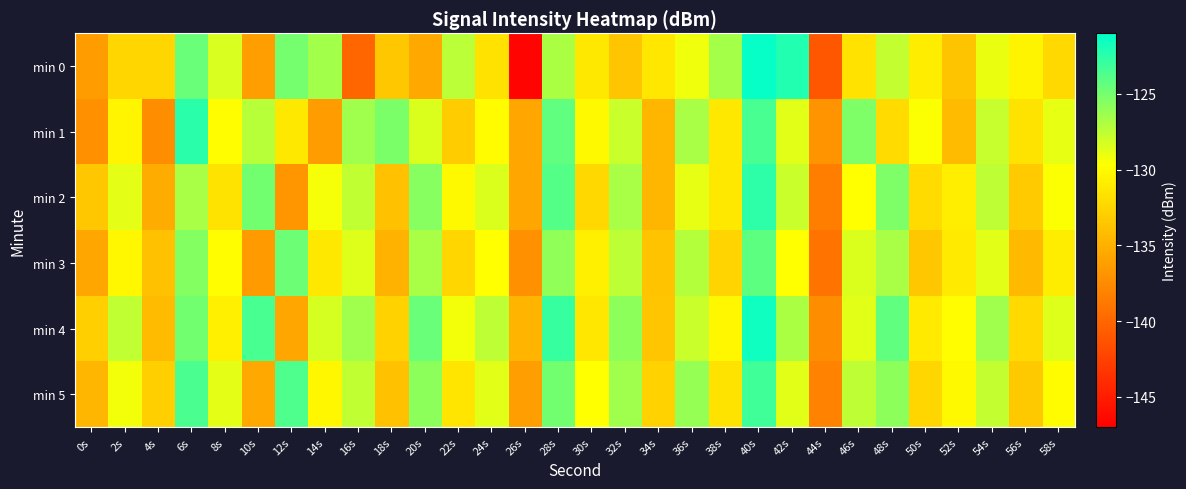

Reading left to right, list all the values displayed in this chart.

min 0: 0s=-136.4	2s=-132.4	4s=-132.4	6s=-124.6	8s=-128.4	10s=-136.2	12s=-125.1	14s=-126.5	16s=-140.0	18s=-133.5	20s=-135.5	22s=-127.3	24s=-131.7	26s=-146.7	28s=-126.9	30s=-131.2	32s=-133.5	34s=-131.3	36s=-129.2	38s=-126.6	40s=-121.2	42s=-122.1	44s=-141.0	46s=-131.6	48s=-127.7	50s=-130.9	52s=-133.6	54s=-129.0	56s=-130.4	58s=-132.2
min 1: 0s=-137.2	2s=-130.3	4s=-137.4	6s=-122.5	8s=-129.7	10s=-127.2	12s=-131.2	14s=-136.4	16s=-126.4	18s=-125.2	20s=-128.4	22s=-133.1	24s=-129.9	26s=-135.7	28s=-124.3	30s=-130.1	32s=-127.9	34s=-134.6	36s=-126.8	38s=-131.2	40s=-123.5	42s=-128.7	44s=-136.9	46s=-125.3	48s=-132.1	50s=-129.6	52s=-134.2	54s=-127.8	56s=-131.6	58s=-128.9
min 2: 0s=-133.4	2s=-128.8	4s=-135.2	6s=-126.8	8s=-131.6	10s=-124.9	12s=-136.8	14s=-129.3	16s=-127.6	18s=-133.9	20s=-125.7	22s=-130.1	24s=-128.4	26s=-135.7	28s=-123.9	30s=-132.3	32s=-126.8	34s=-134.6	36s=-128.9	38s=-131.2	40s=-122.6	42s=-127.9	44s=-138.4	46s=-129.7	48s=-125.3	50s=-132.1	52s=-130.8	54s=-127.5	56s=-133.2	58s=-129.6
min 3: 0s=-135.7	2s=-130.2	4s=-133.9	6s=-125.6	8s=-129.8	10s=-136.4	12s=-124.7	14s=-131.2	16s=-128.6	18s=-134.9	20s=-126.8	22s=-132.4	24s=-129.7	26s=-137.2	28s=-125.9	30s=-130.7	32s=-127.5	34s=-133.8	36s=-127.1	38s=-132.6	40s=-124.2	42s=-129.7	44s=-139.1	46s=-128.4	48s=-126.8	50s=-133.4	52s=-131.1	54s=-128.7	56s=-134.3	58s=-130.9
min 4: 0s=-132.9	2s=-127.6	4s=-134.2	6s=-124.9	8s=-130.7	10s=-123.5	12s=-135.7	14s=-128.2	16s=-126.5	18s=-132.8	20s=-124.6	22s=-129.2	24s=-127.5	26s=-134.7	28s=-122.9	30s=-131.3	32s=-125.8	34s=-133.6	36s=-127.9	38s=-130.2	40s=-121.6	42s=-126.9	44s=-137.4	46s=-128.7	48s=-124.3	50s=-131.1	52s=-129.8	54s=-126.5	56s=-132.2	58s=-128.6
min 5: 0s=-134.6	2s=-129.2	4s=-132.9	6s=-123.6	8s=-128.8	10s=-135.4	12s=-123.7	14s=-130.2	16s=-127.6	18s=-133.9	20s=-125.8	22s=-131.4	24s=-128.7	26s=-136.2	28s=-124.9	30s=-129.7	32s=-126.5	34s=-132.8	36s=-126.1	38s=-131.6	40s=-123.2	42s=-128.7	44s=-138.1	46s=-127.5	48s=-125.8	50s=-132.4	52s=-130.1	54s=-127.7	56s=-133.3	58s=-129.9